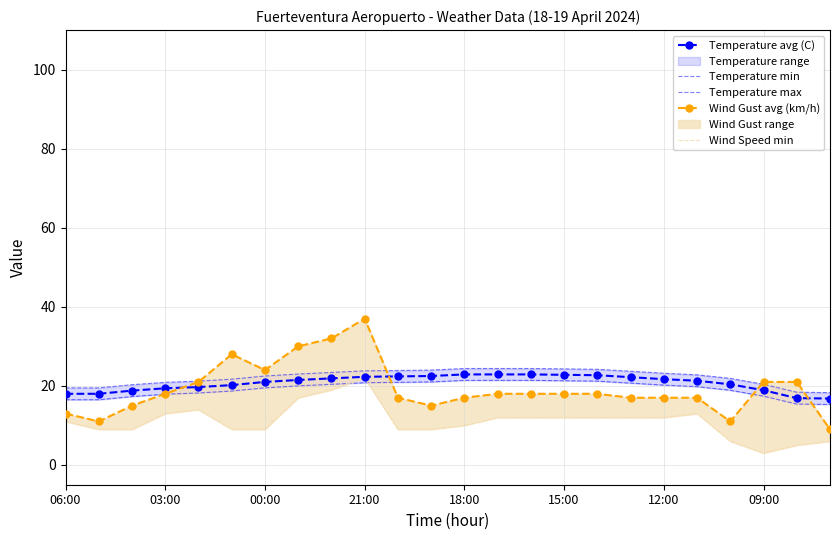

Rank the series by their maximum value, from lowest to highest.

Temperature min, Wind Speed min, Temperature avg (C), Temperature max, Wind Gust avg (km/h)